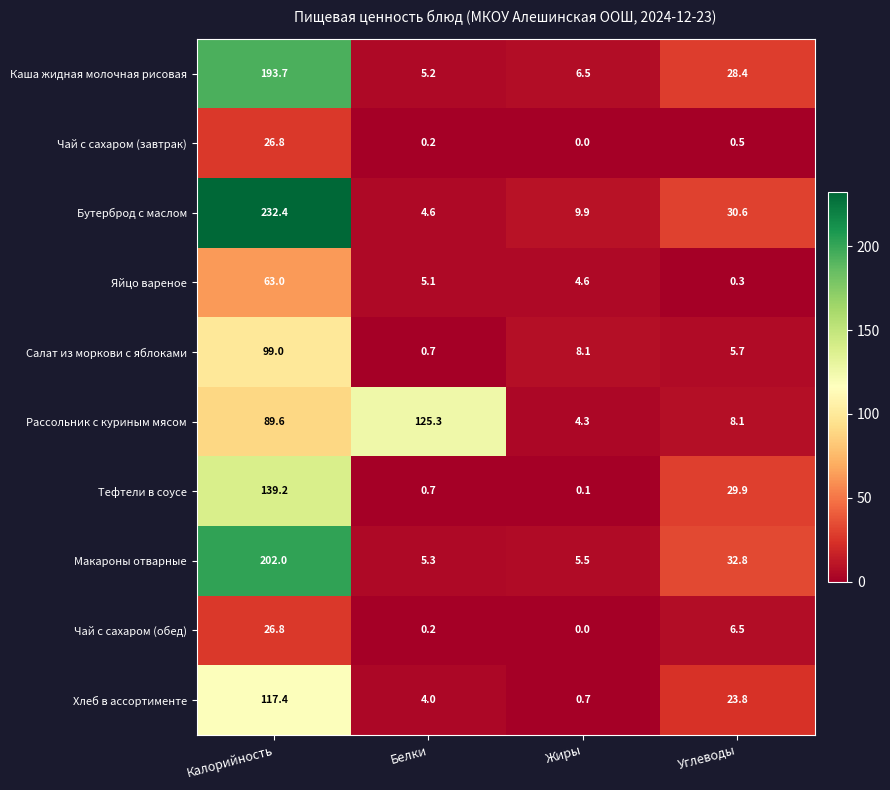

The Тефтели в соусе series shows 0.1 at Жиры. True or false?

True